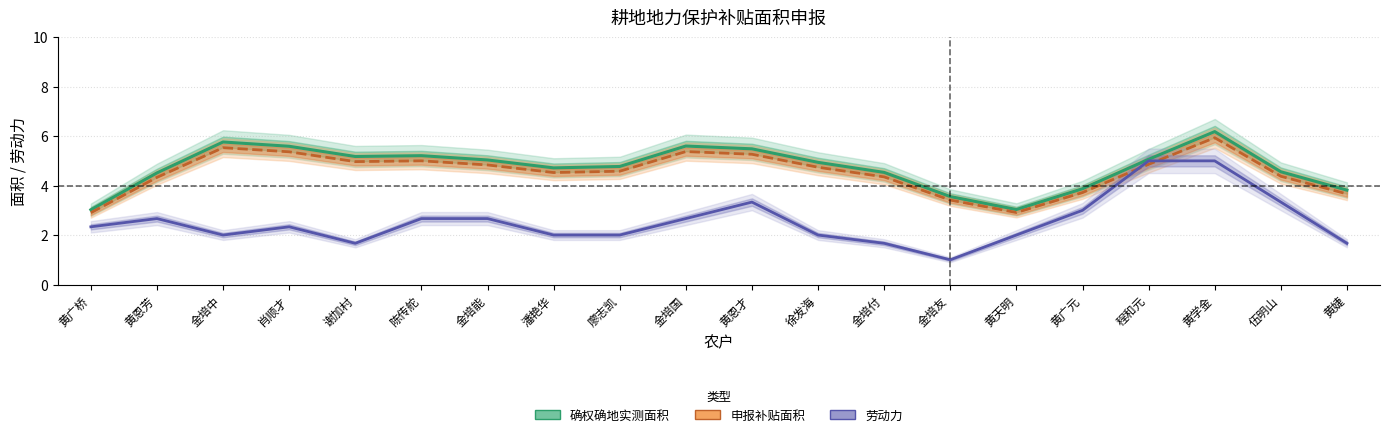

In 申报补贴面积, how many points are higher than both neighbors (excluding endpoints)?

4